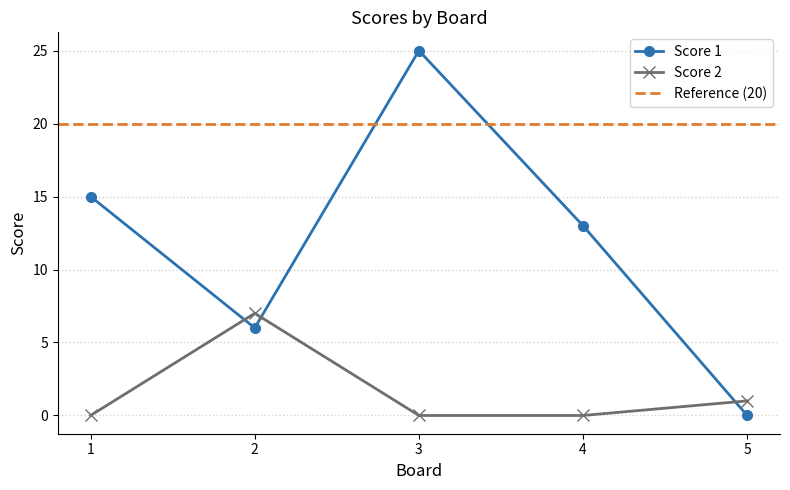

How many data points in Score 1 are less than 13?

2